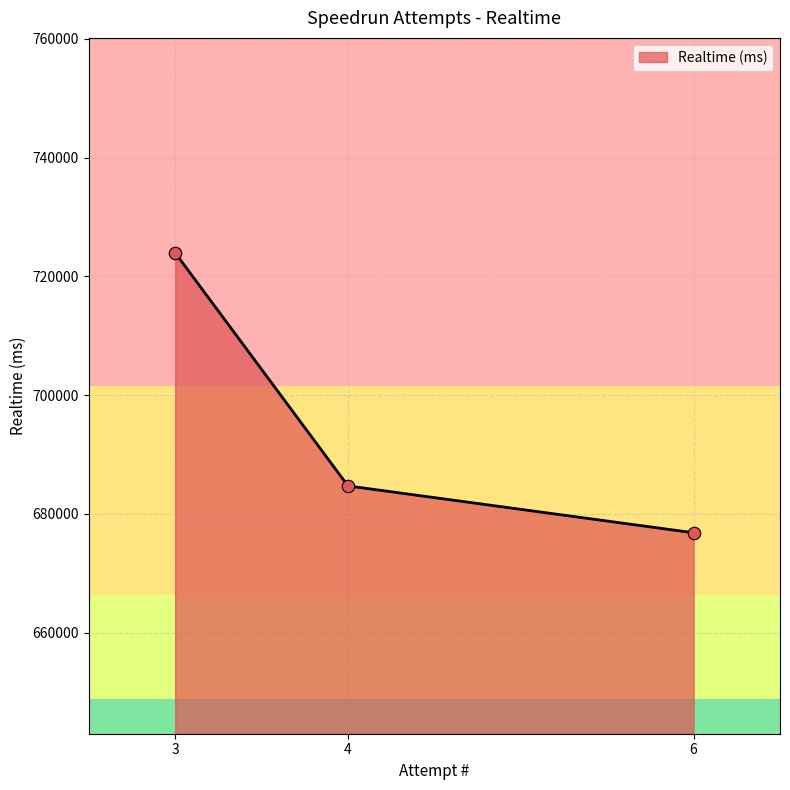

What is the change in value from 6 to 4?

+7890